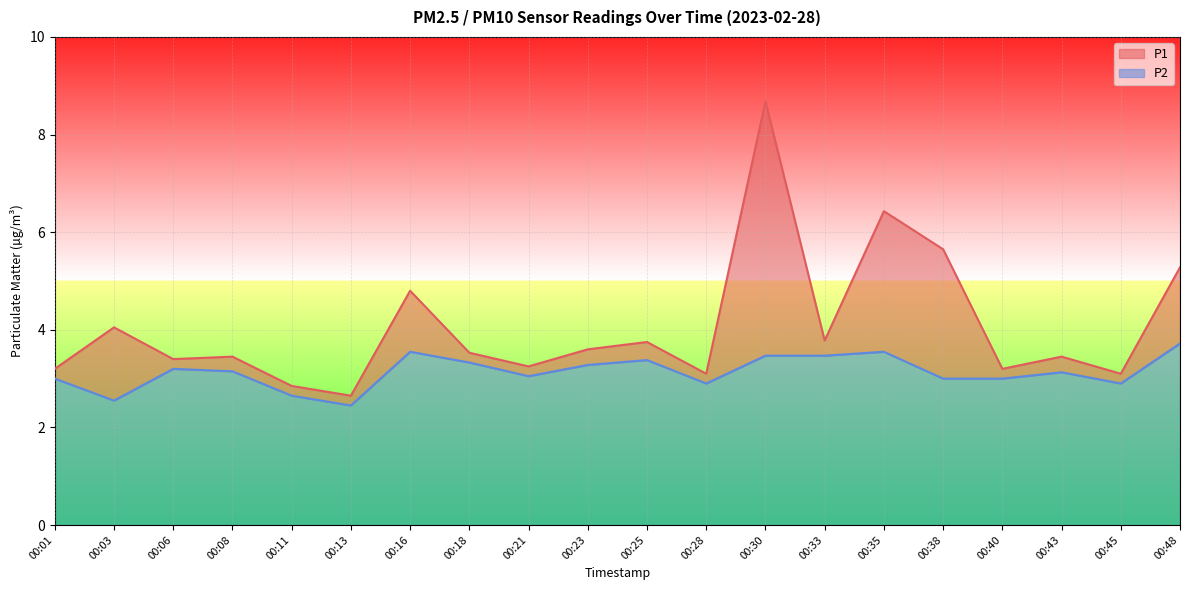

Between 00:43 and 00:16, which is larger?

00:16